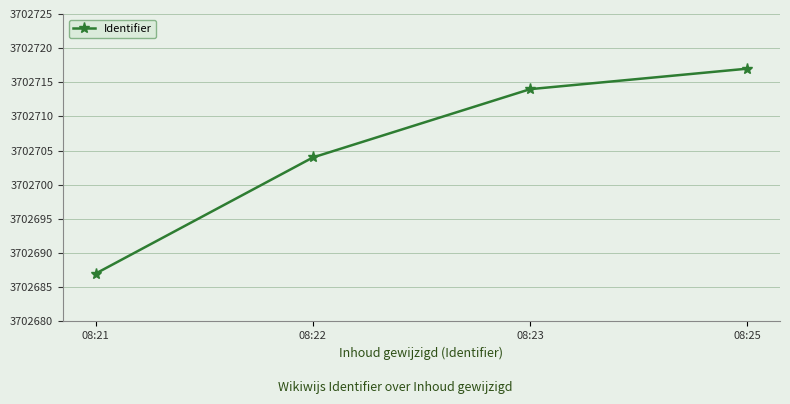

How many values are below 3702714?

2